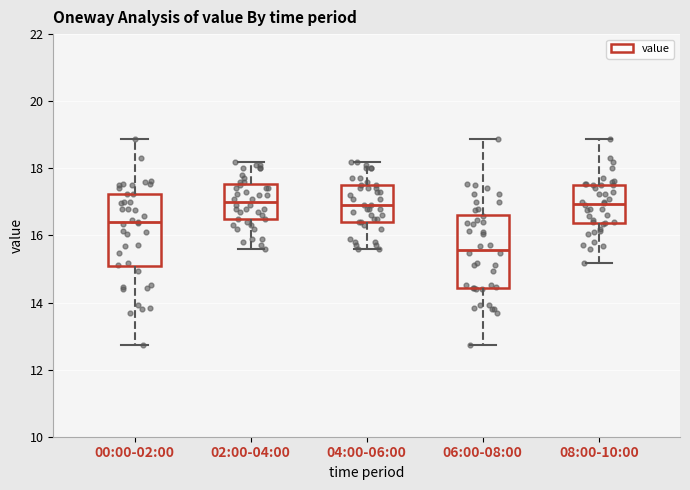

Where is the upper edge of the box for 02:00-04:00 on the y-axis? The values are not printed on the chart, so give them approximately, as read against the axis.

17.6